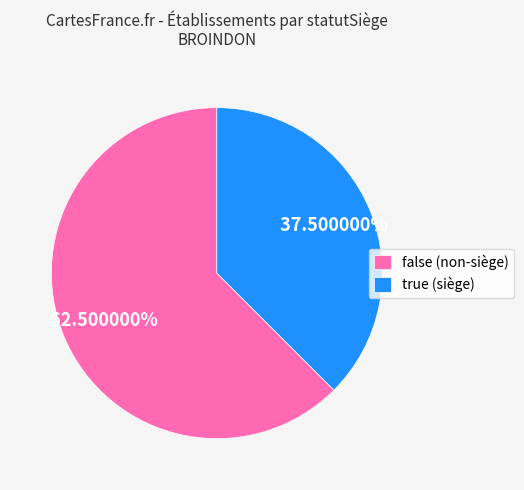

What is the smallest slice in the pie chart?

true